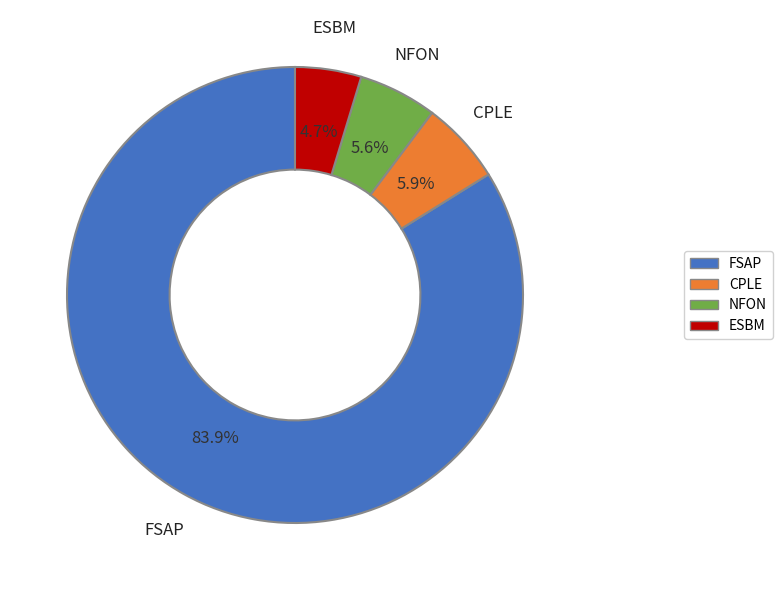

Is the sum of NFON and ESBM greater than half?

No